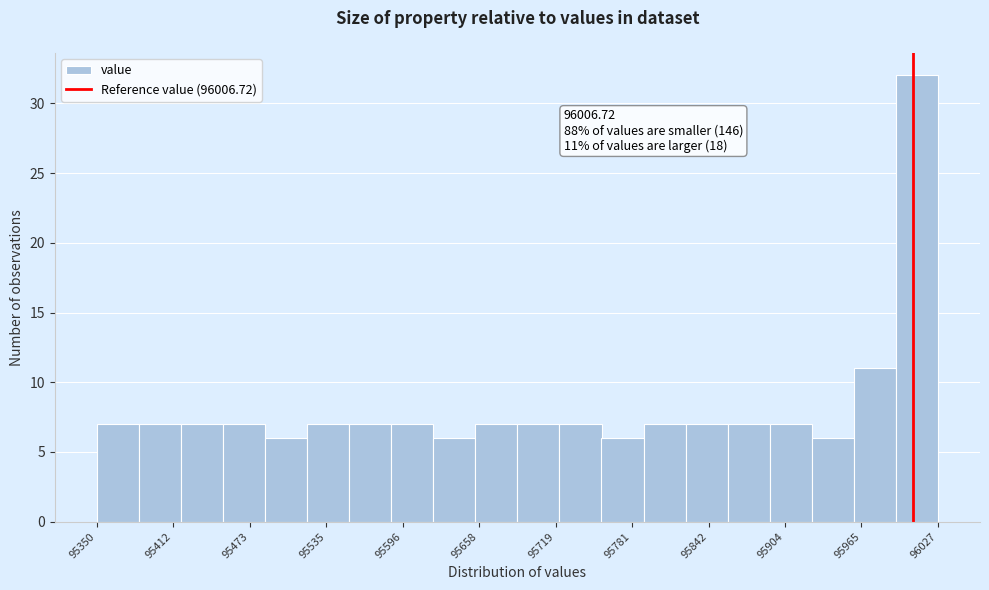

Read against the x-axis, roughly where is the centre of the tallest bar?

96010